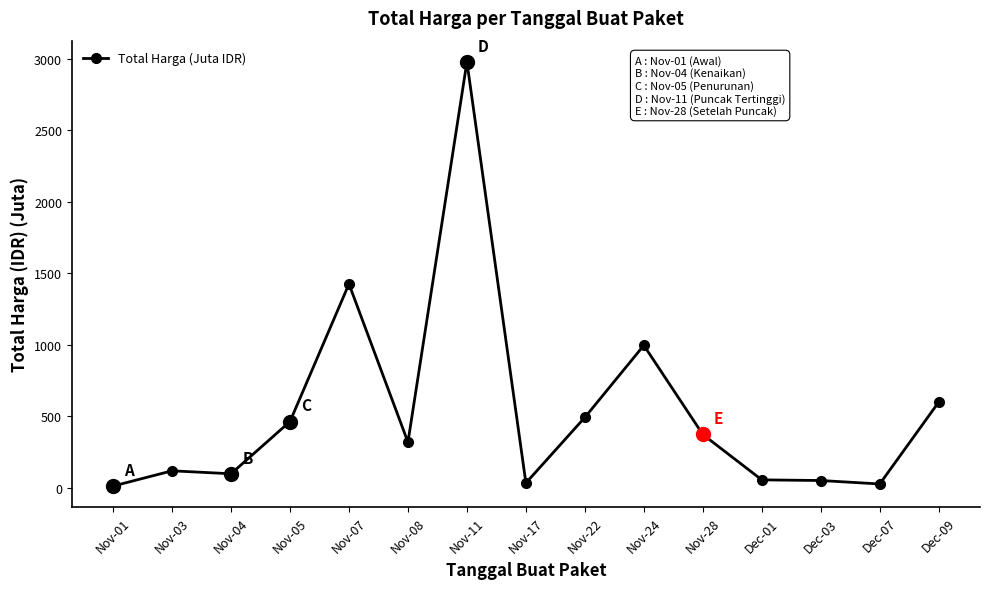

Is it true that the value at Nov-08 is 319.8?

True